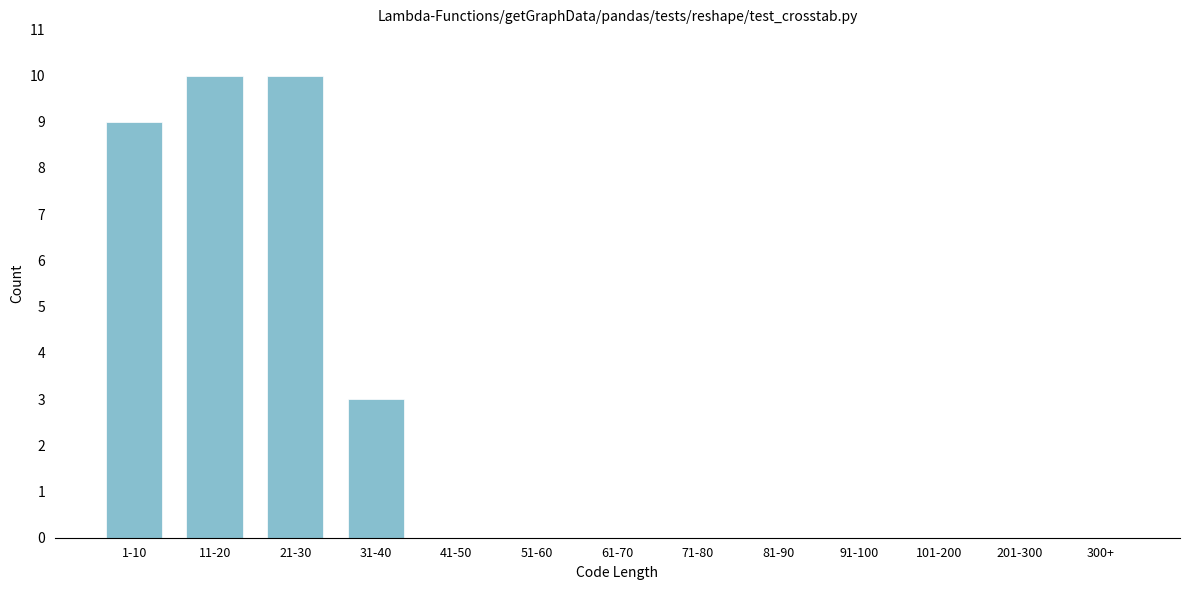

Reading left to right, what are all the values shown in this chart?

1-10=9	11-20=10	21-30=10	31-40=3	41-50=0	51-60=0	61-70=0	71-80=0	81-90=0	91-100=0	101-200=0	201-300=0	300+=0